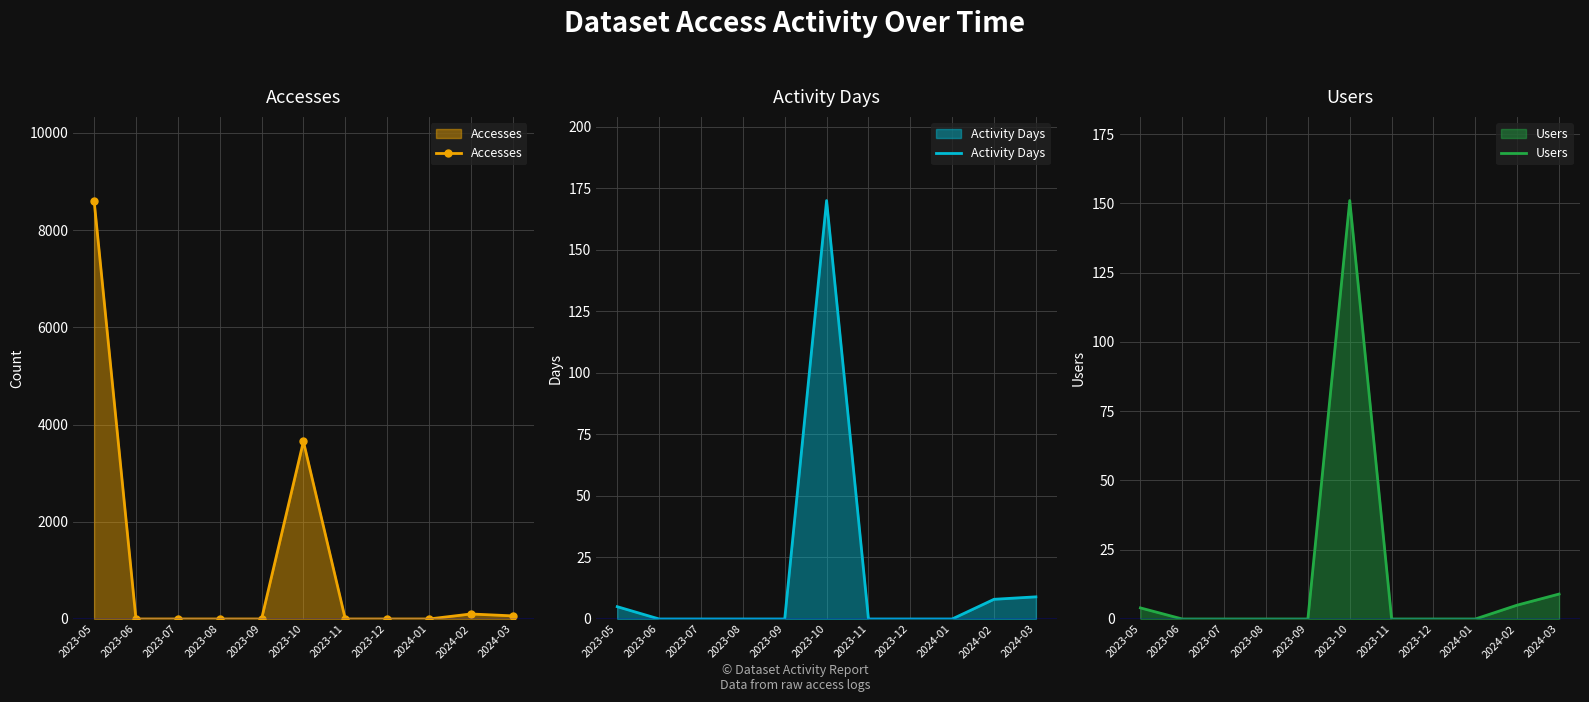

True or false: Accesses and Users intersect in this chart.

False